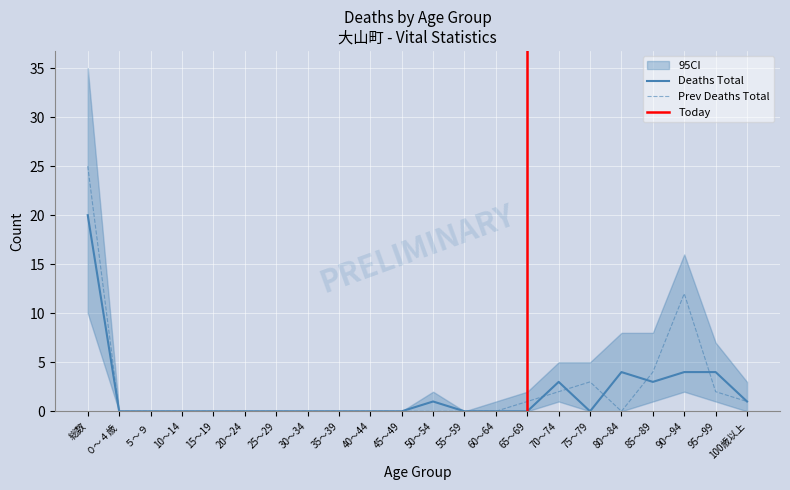

Is the value of Prev Deaths Total at 85～89 greater than the value of Deaths Total at 75～79?

Yes